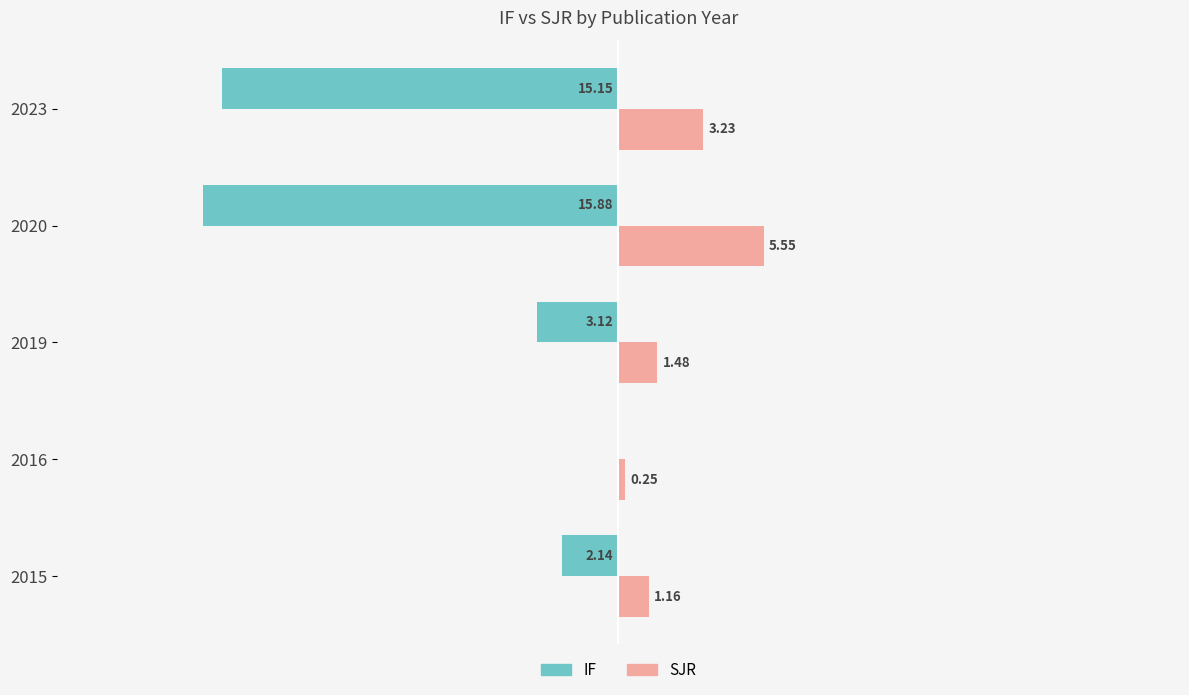

Which series has the largest total across all categories?

SJR